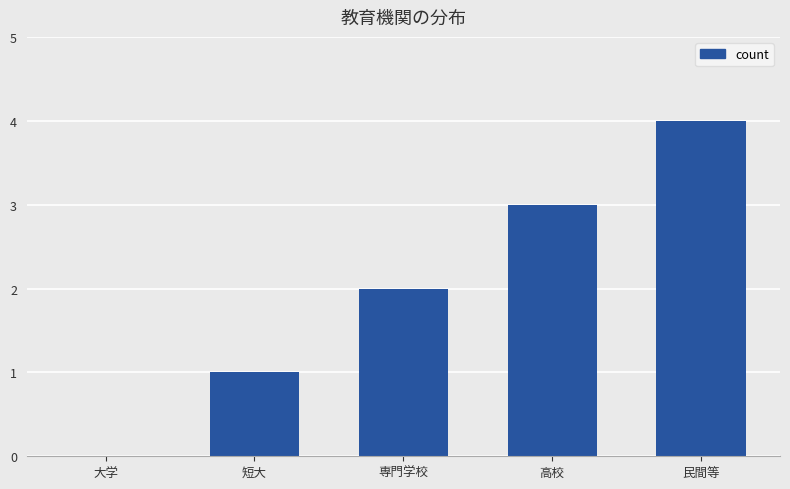

What is the approximate value at 高校?

3